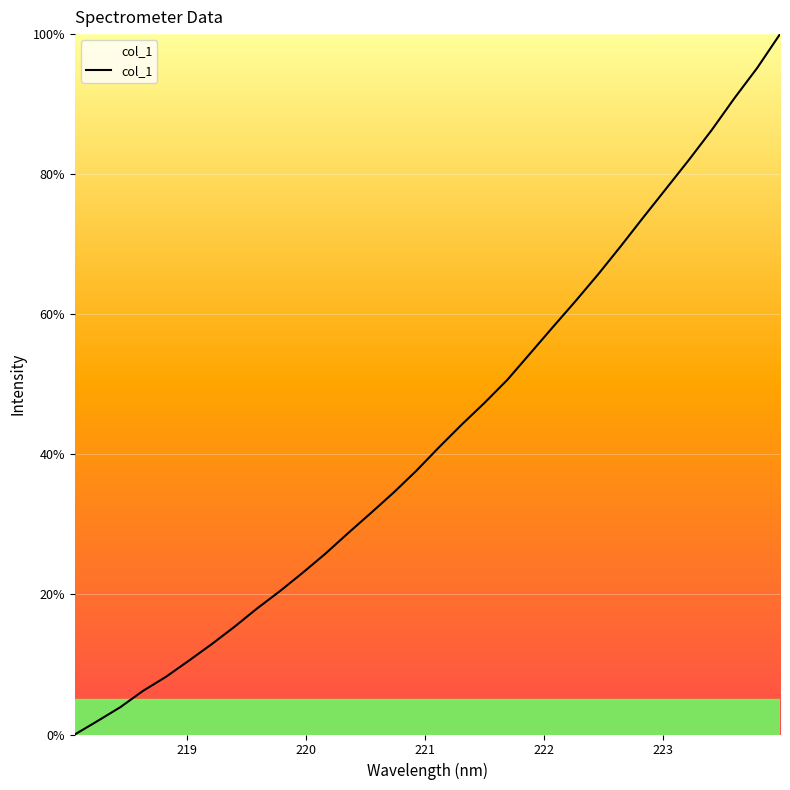

What is the difference between the maximum and minimum values?

100.0